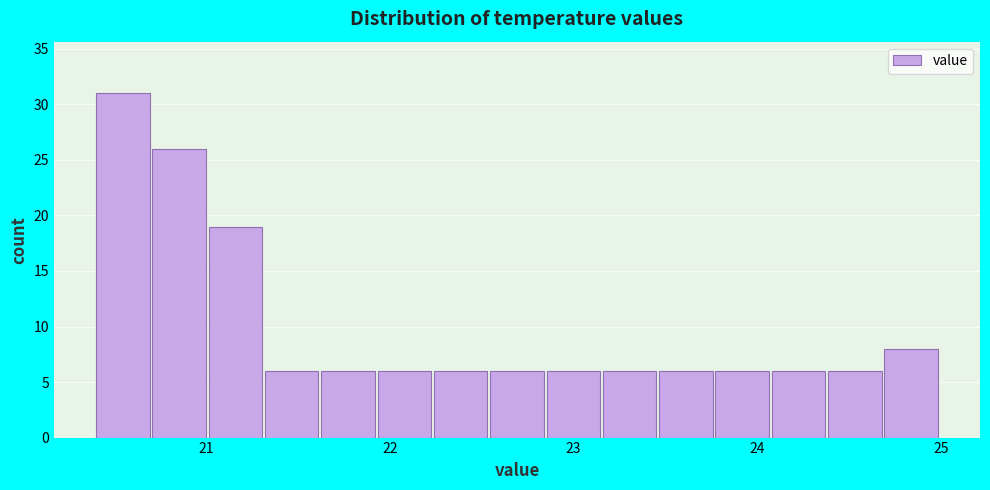

Read against the x-axis, roughly where is the centre of the tallest bar?

20.5